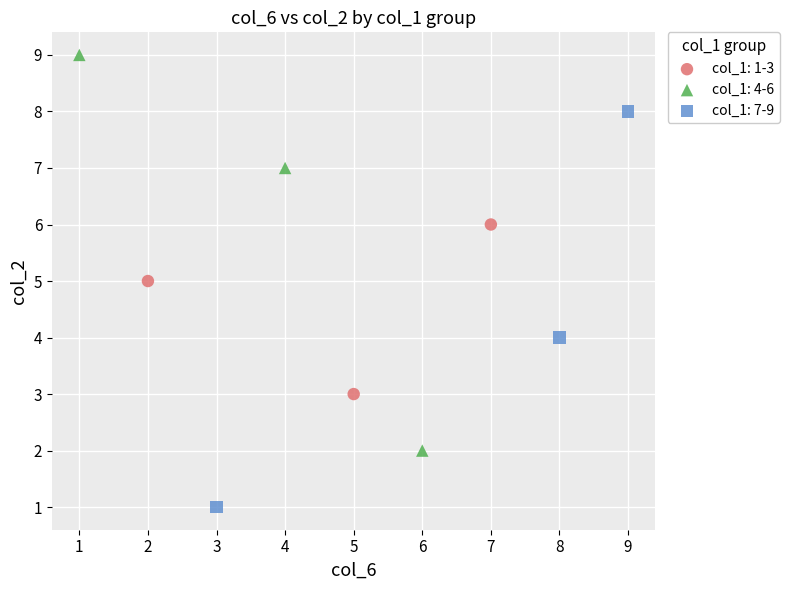

Which series reaches the maximum Y coordinate?

col_1: 4-6